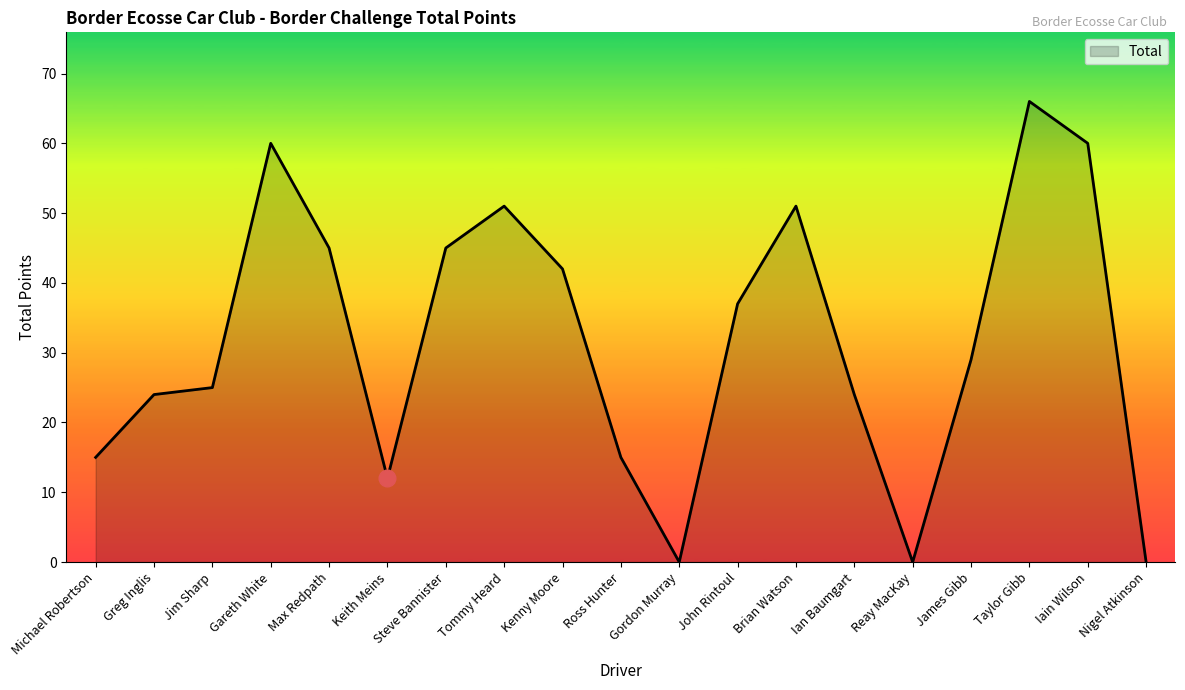

What is the difference between the second highest and minimum values?

60